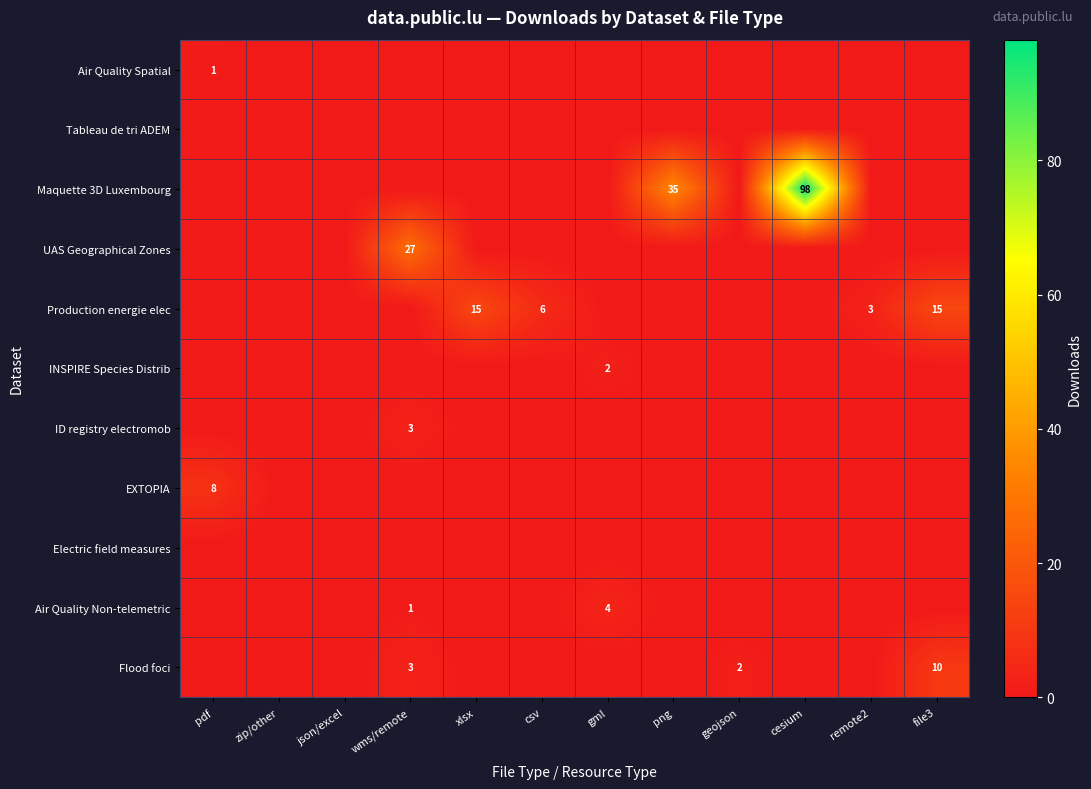

How many positive values does the Air Quality Spatial series have?

1